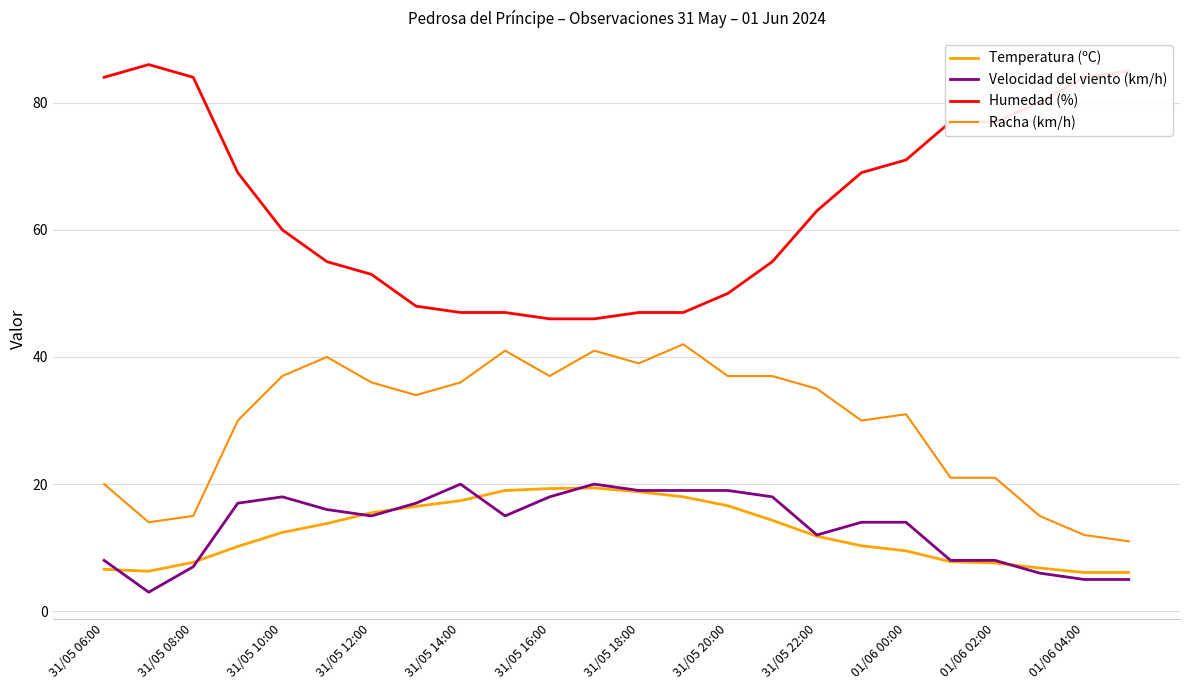

What is the value of the Racha (km/h) point at the 1st from the left?

20.0